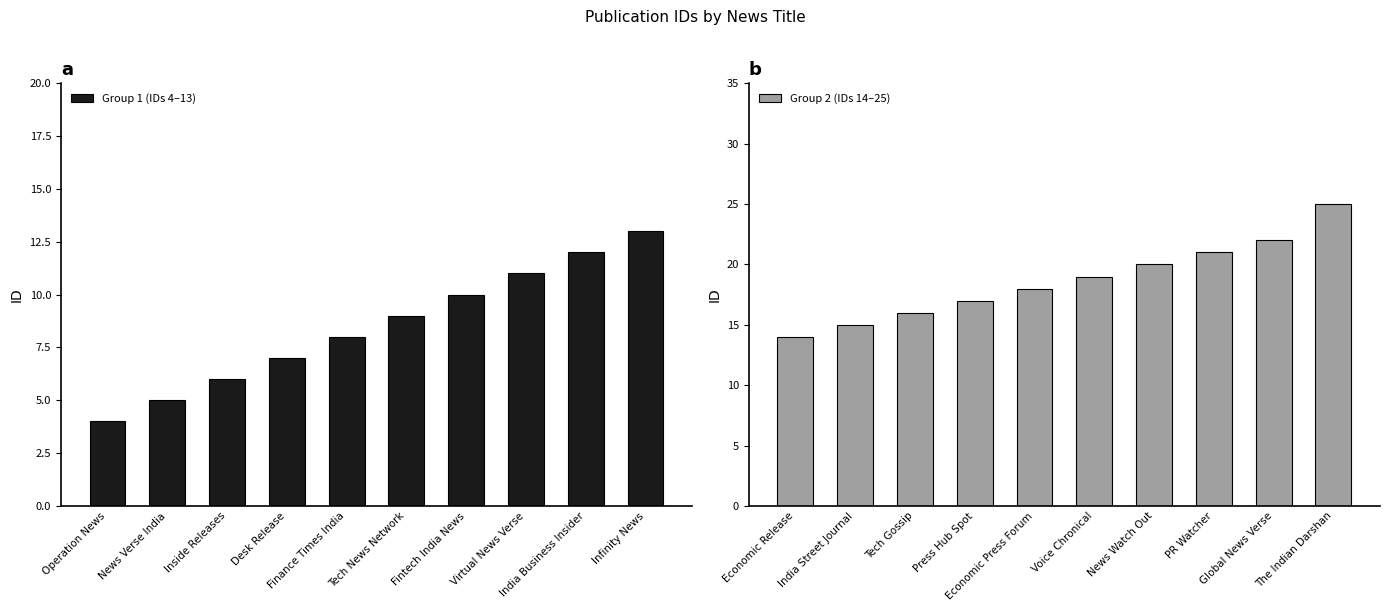

Reading left to right, what are all the values shown in this chart?

Group 1 (IDs 4–13): 4	5	6	7	8	9	10	11	12	13
Group 2 (IDs 14–25): 14	15	16	17	18	19	20	21	22	25